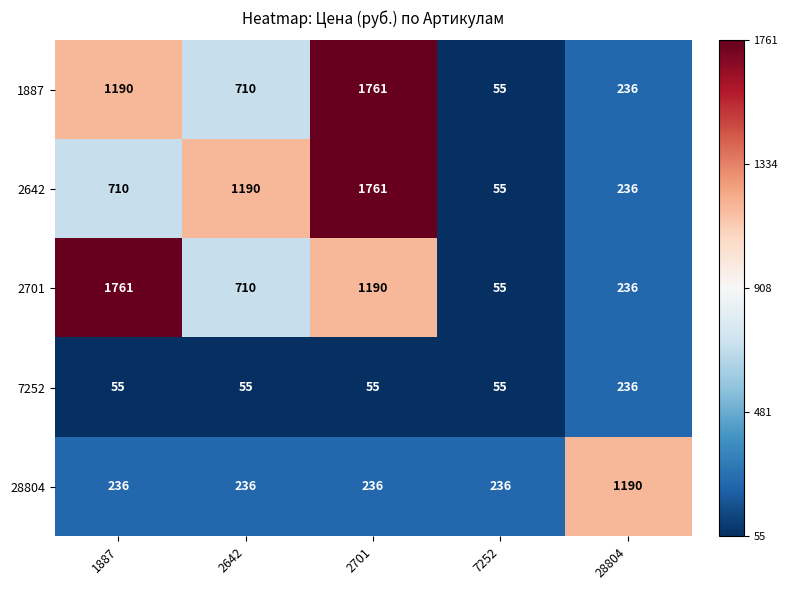

What is the greatest value displayed?

1761